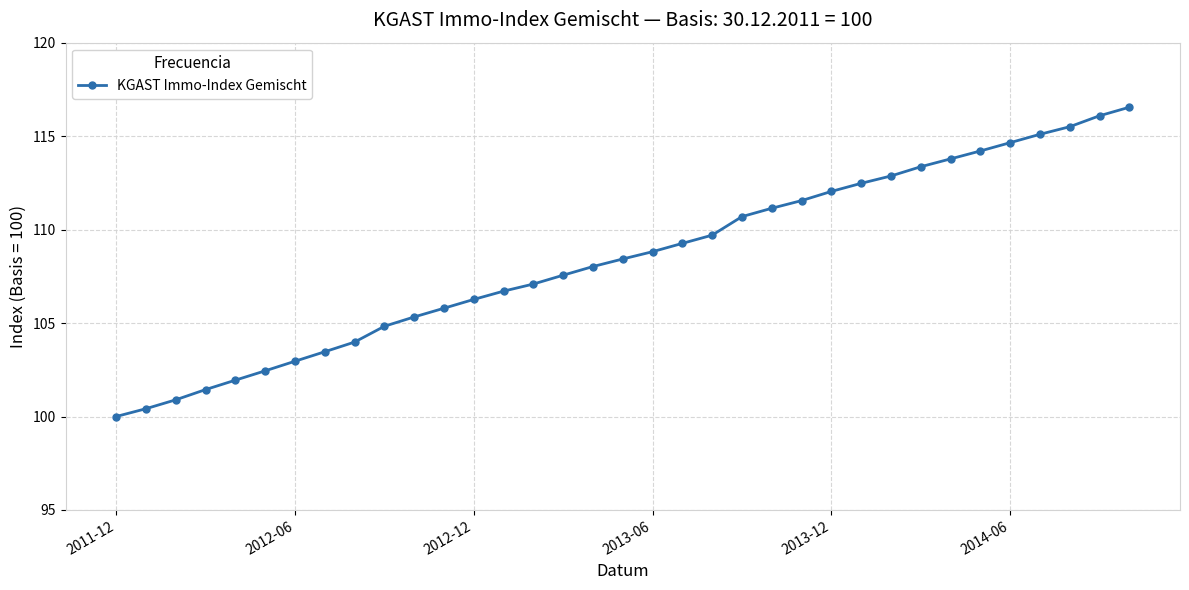

How many lines are shown in the chart?

1